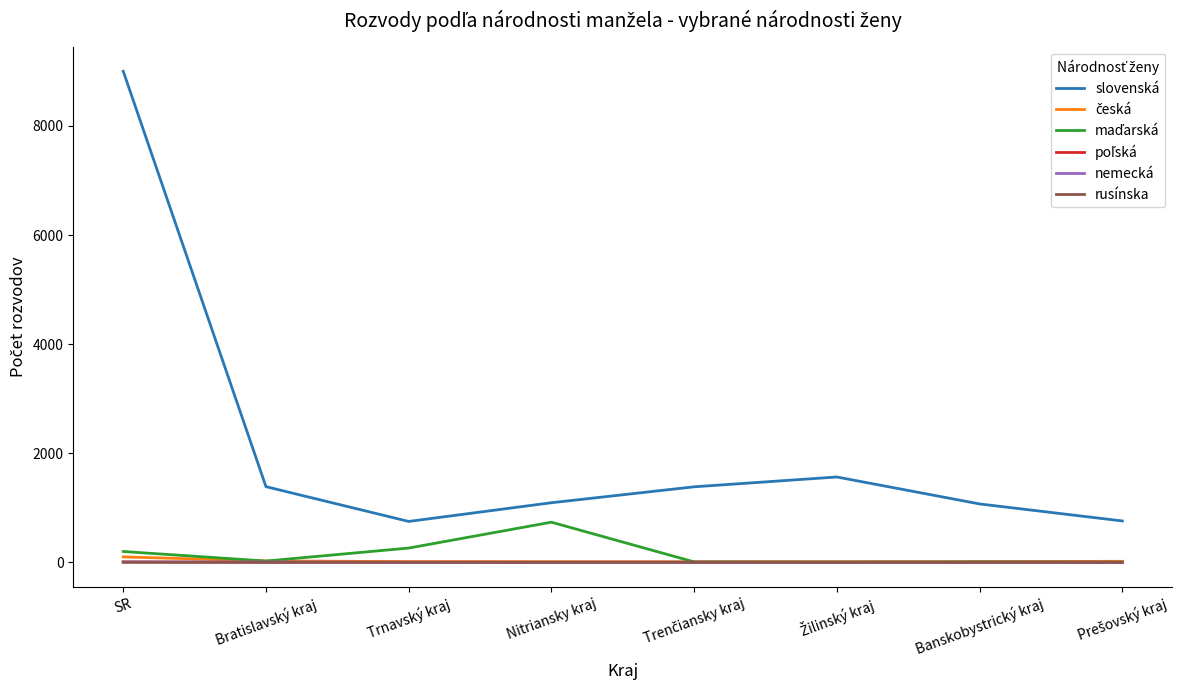

What is the average value of the slovenská series?

2126